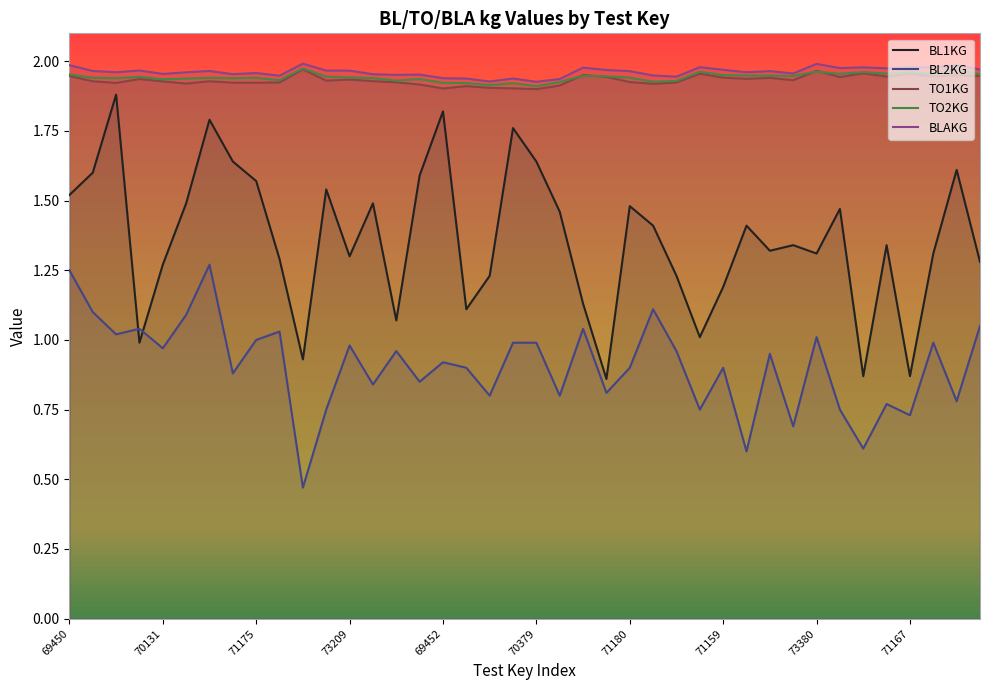

The BL2KG series shows 0.4 at 31. True or false?

False